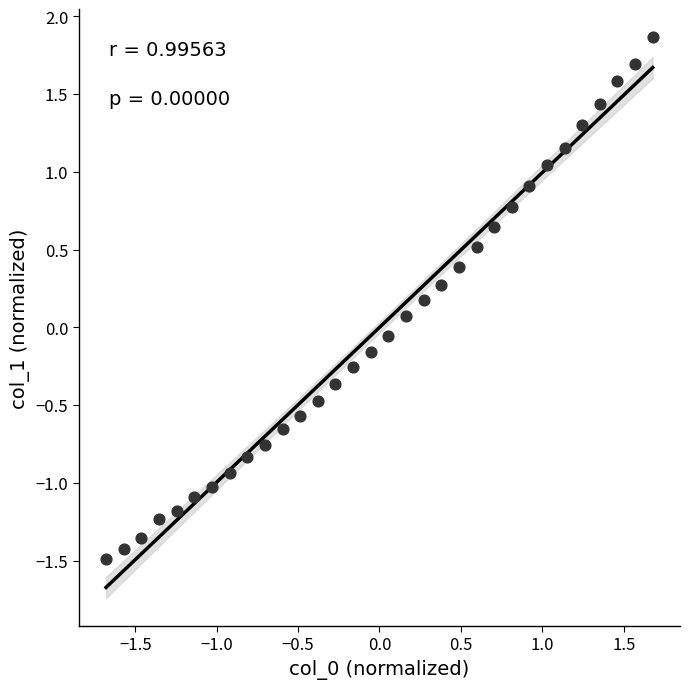

What is the range of Y values (max minus min)?

3.4